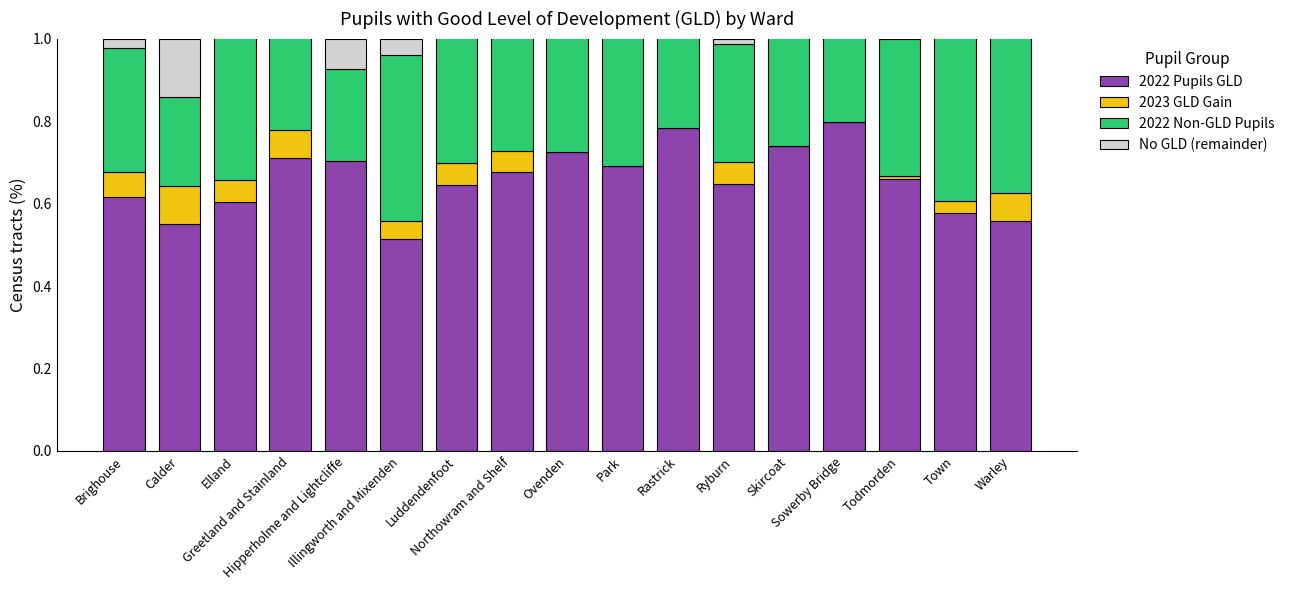

At which category is the sum across all series the highest?

Sowerby Bridge